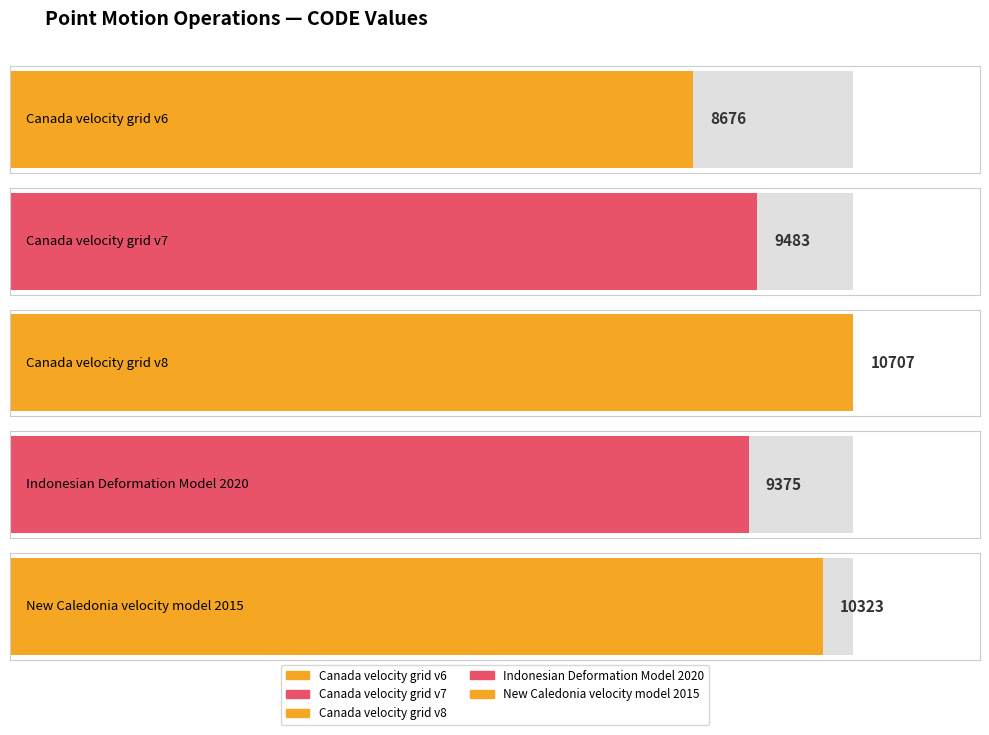

Reading left to right, extract all data points from this chart.

8676	9483	10707	9375	10323